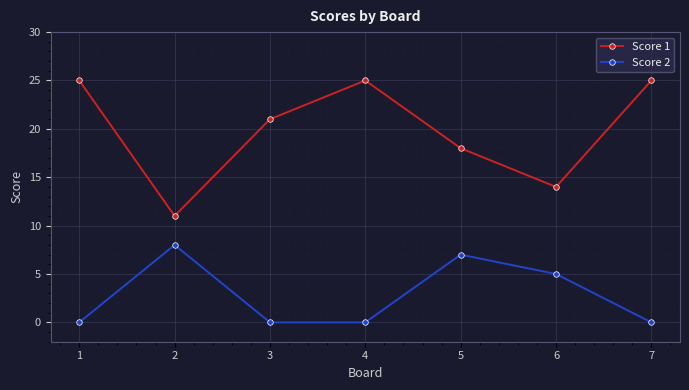

How many lines are shown in the chart?

2